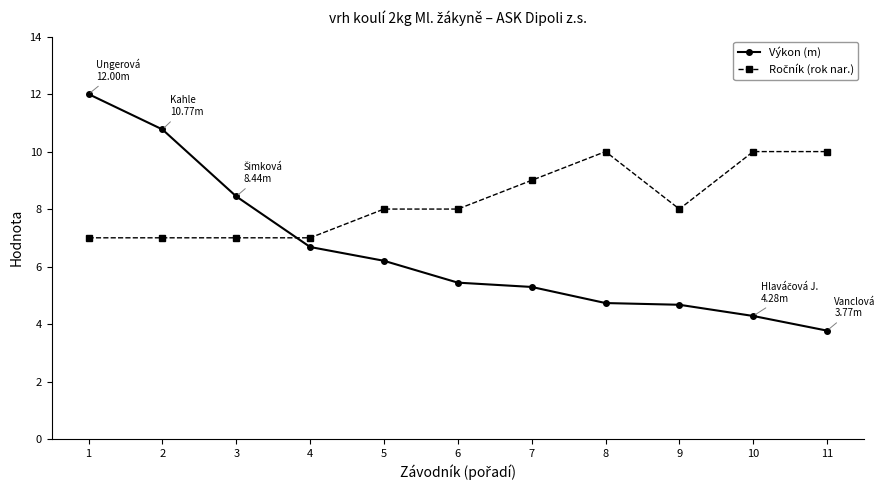

What is the spread (max minus min) of values at 11?

6.2